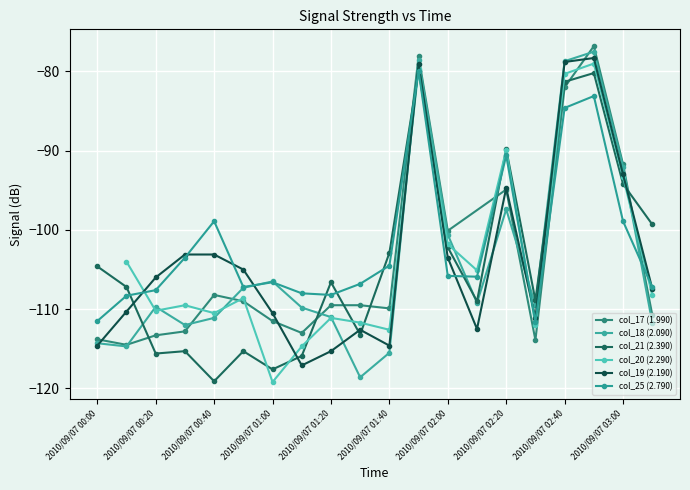

What is the label of the 14th point from the left?

2010/09/07 02:10